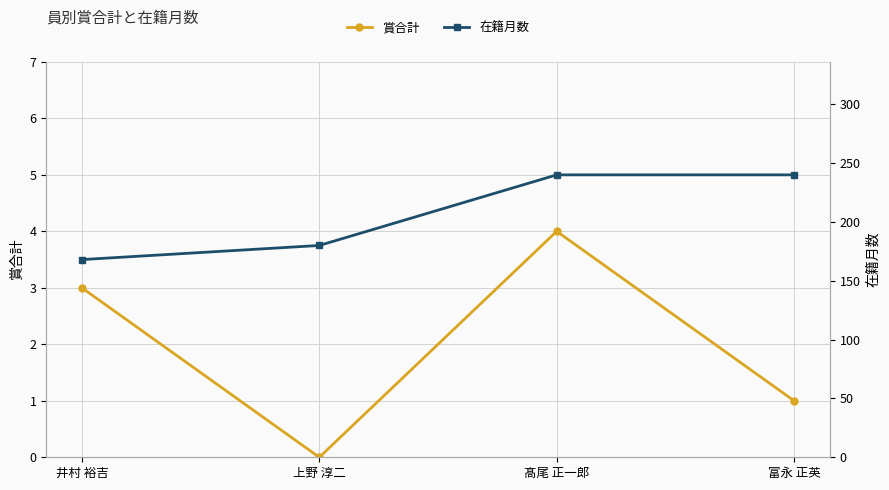

Where is 賞合計 nearest to the value 2?

井村 裕吉